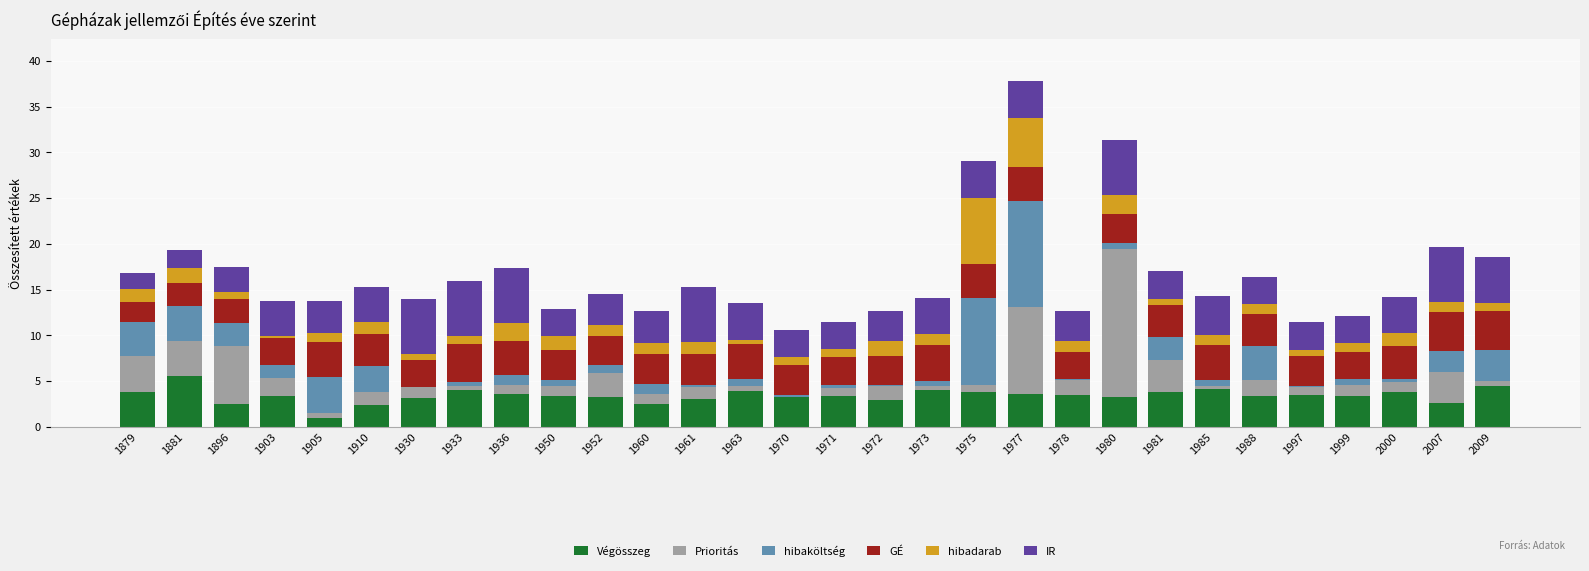

At which category is the sum across all series the highest?

1977